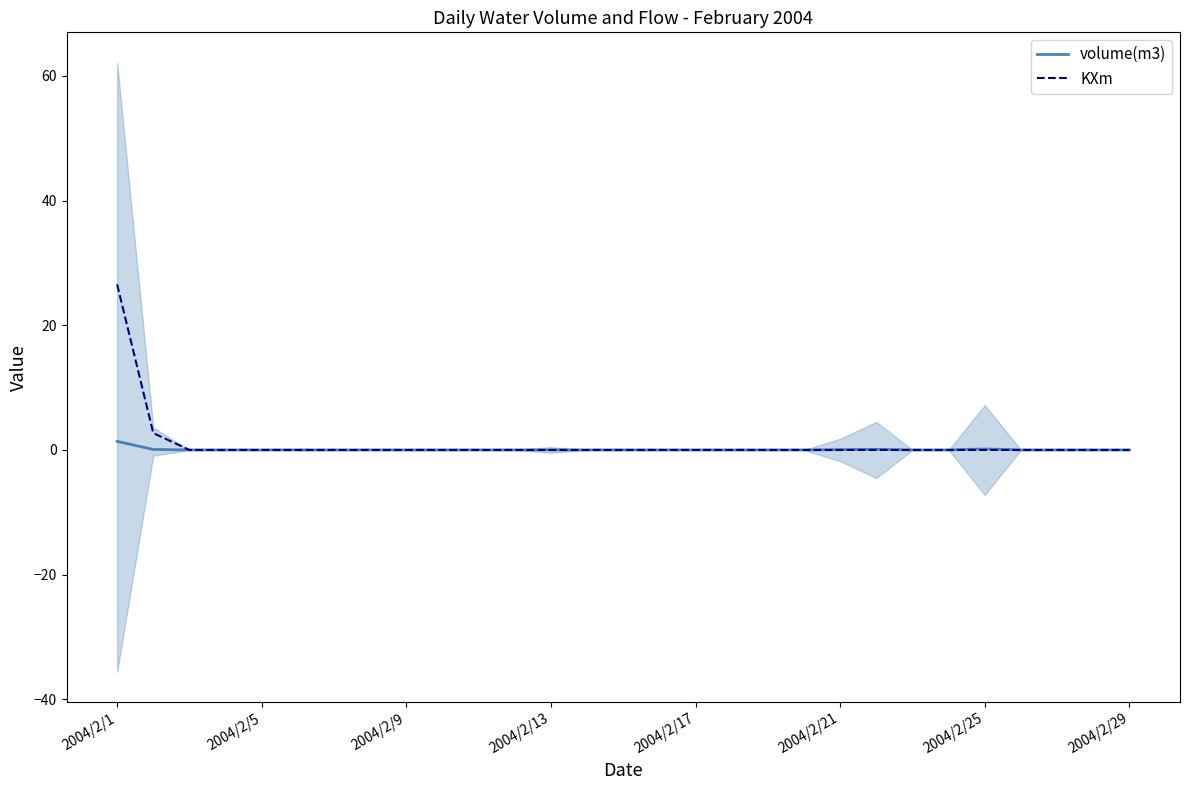

Which series changed the most between 15 and 19?

volume(m3)